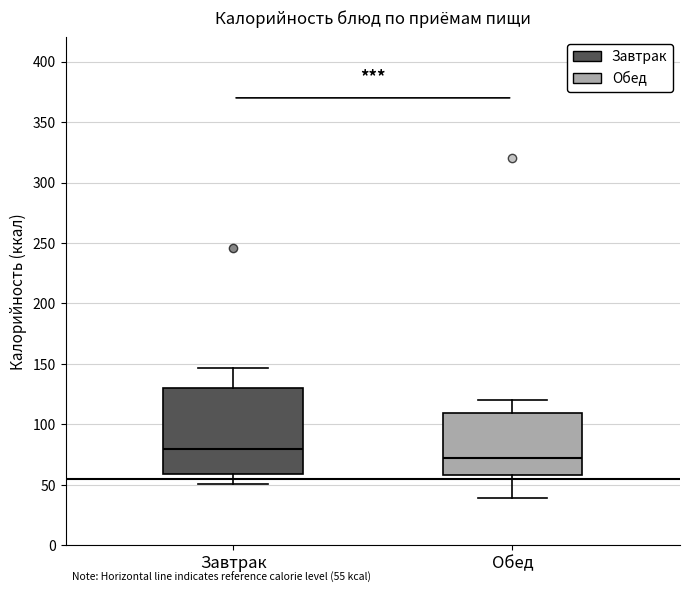

Which box's median line is the lowest?

Обед